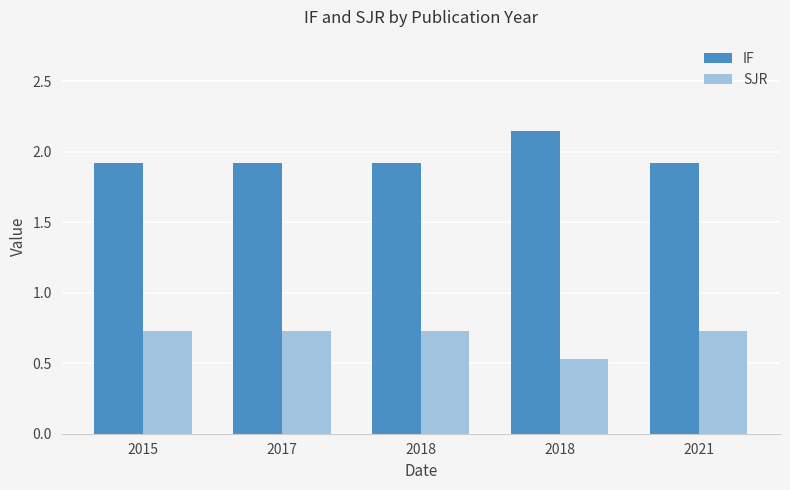

Which series has the largest total across all categories?

IF